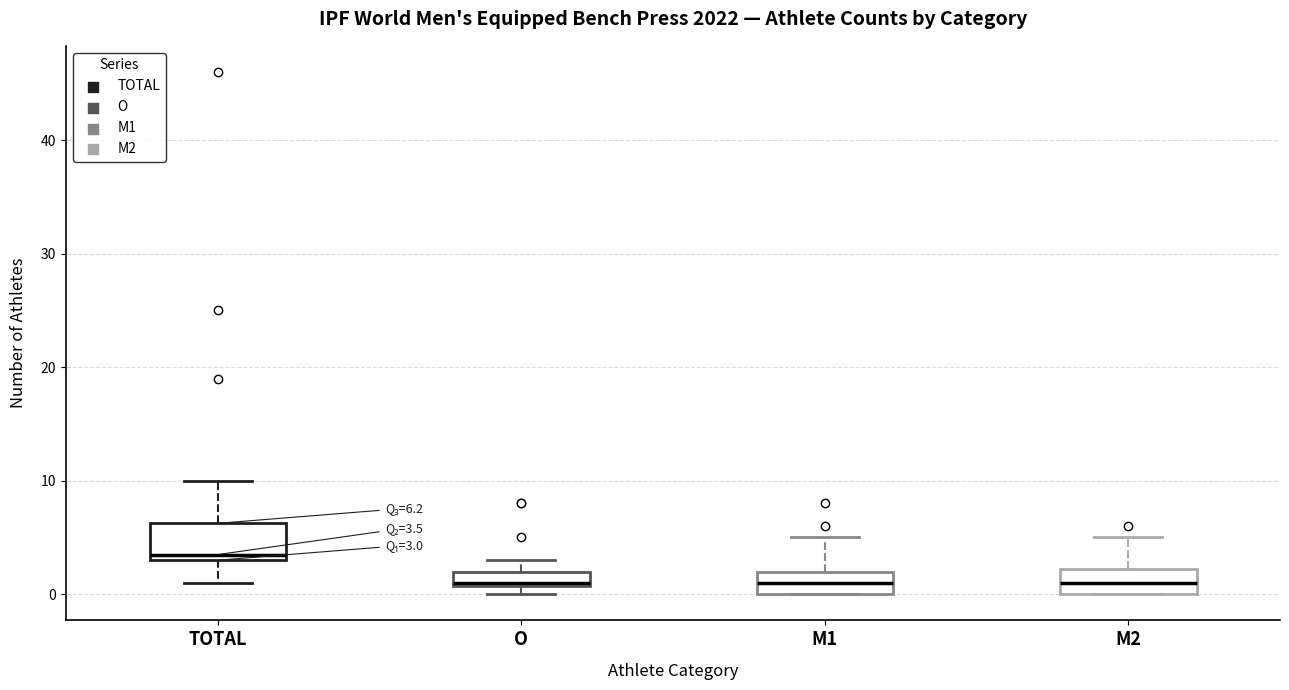

Comparing the boxes themselves (not the whiskers), which one is the tallest?

TOTAL